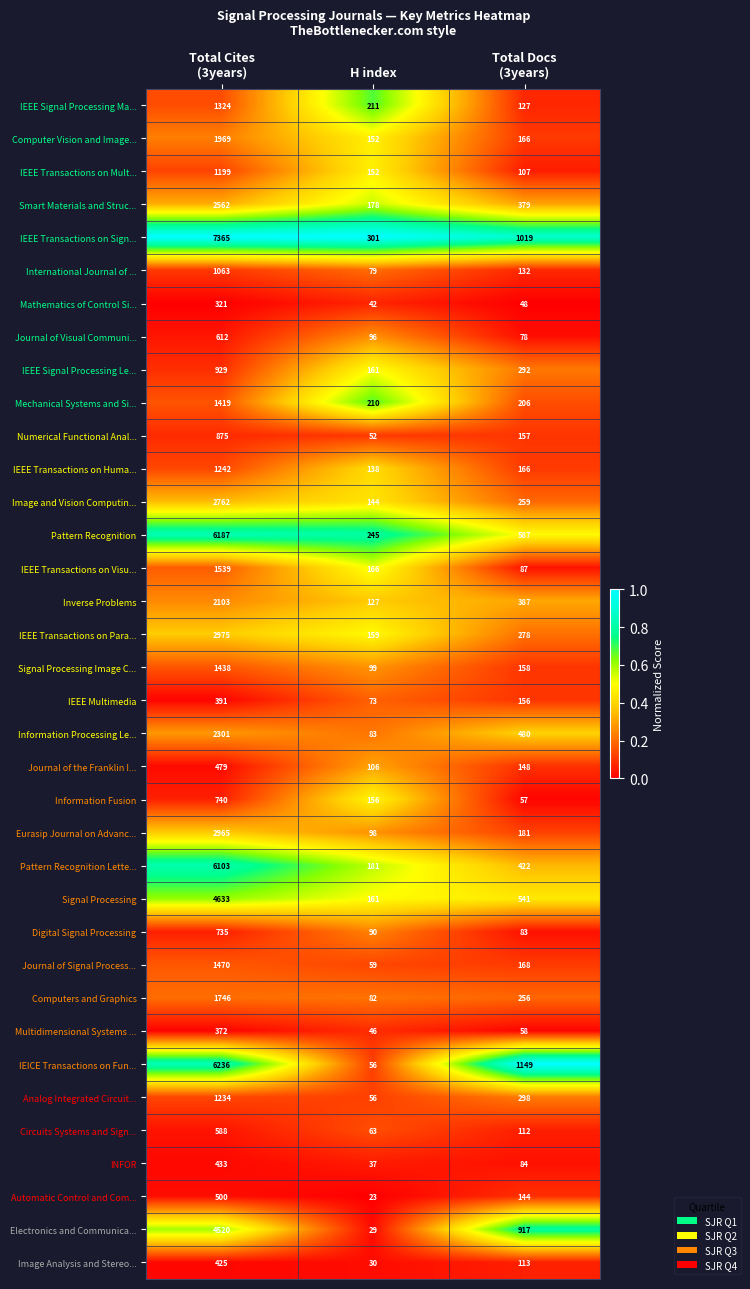

Which series has the largest total across all categories?

IEEE Transactions on Sign...